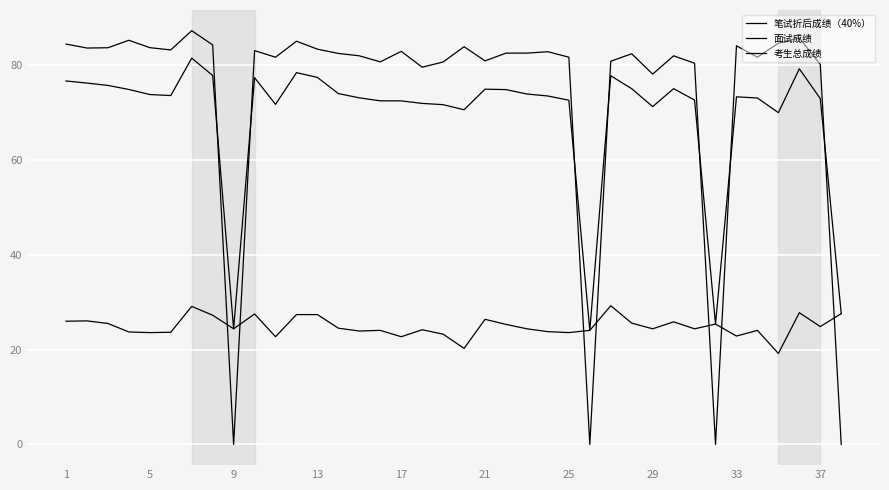

True or false: 笔试折后成绩（40%） and 考生总成绩 intersect in this chart.

False